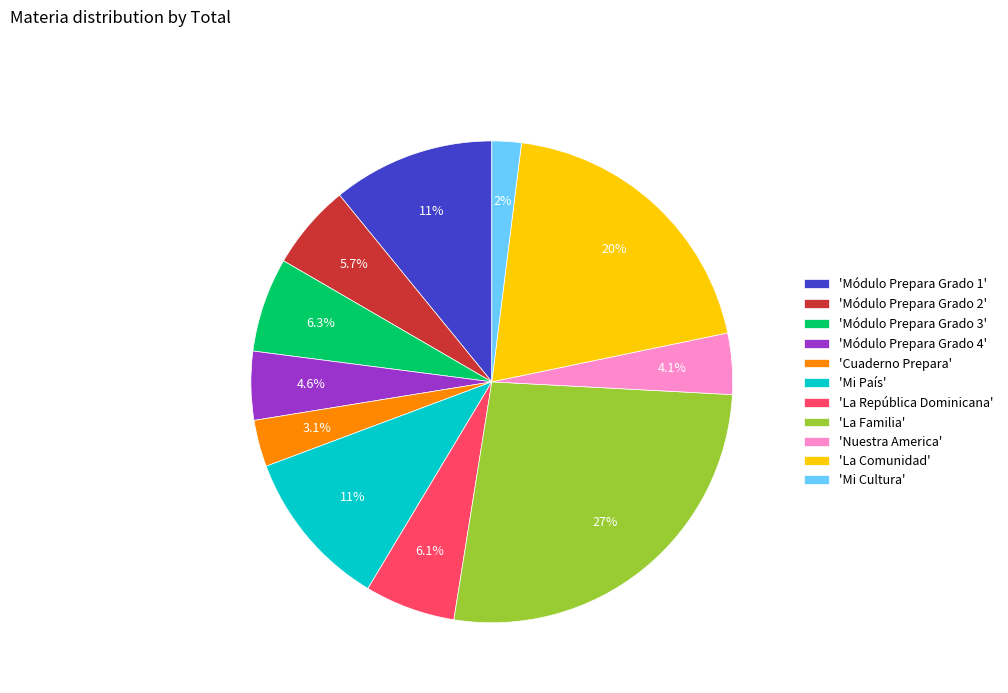

Does 'La Familia' represent more than half of the total?

No